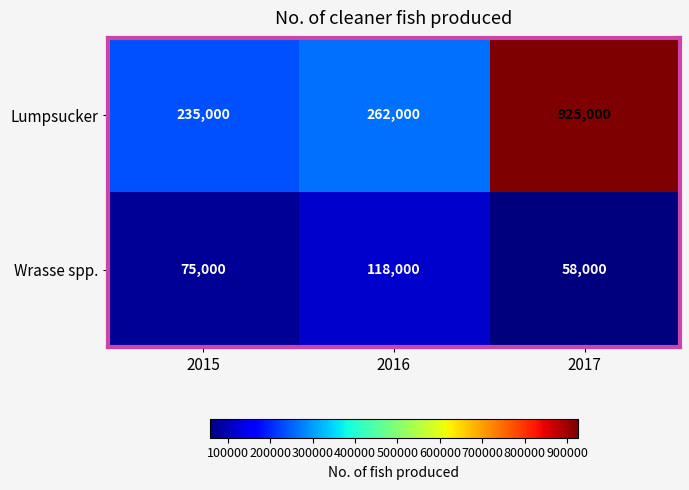

What is the spread (max minus min) of values at 2015?

160000